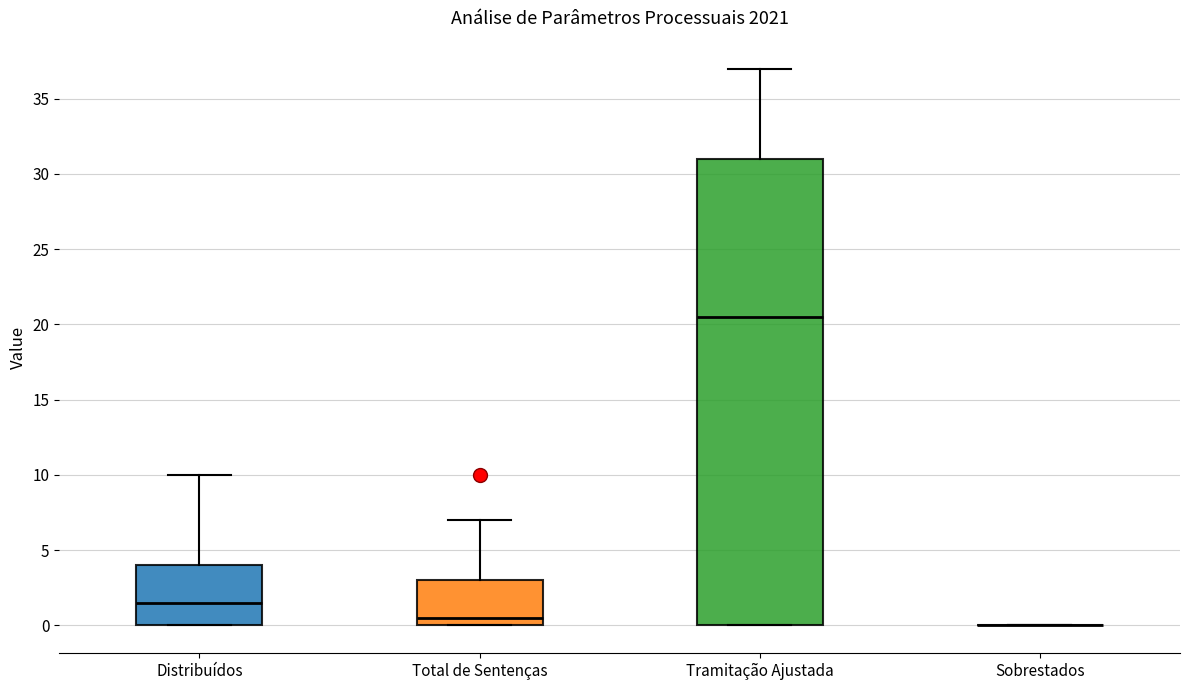

Reading left to right, read every box against the y-axis: the position of its median line, the range the box covers, and the ends of its whiskers. The values are not printed on the chart, so give them approximately, as read against the axis.

Distribuídos: median 1.5, box 0.0 to 4.0, whiskers 0.0 to 10.0
Total de Sentenças: median 0.5, box 0.0 to 3.0, whiskers 0.0 to 7.0
Tramitação Ajustada: median 20.5, box 0.0 to 31.0, whiskers 0.0 to 37.0
Sobrestados: box collapsed to a line at 0.0, whiskers 0.0 to 0.0